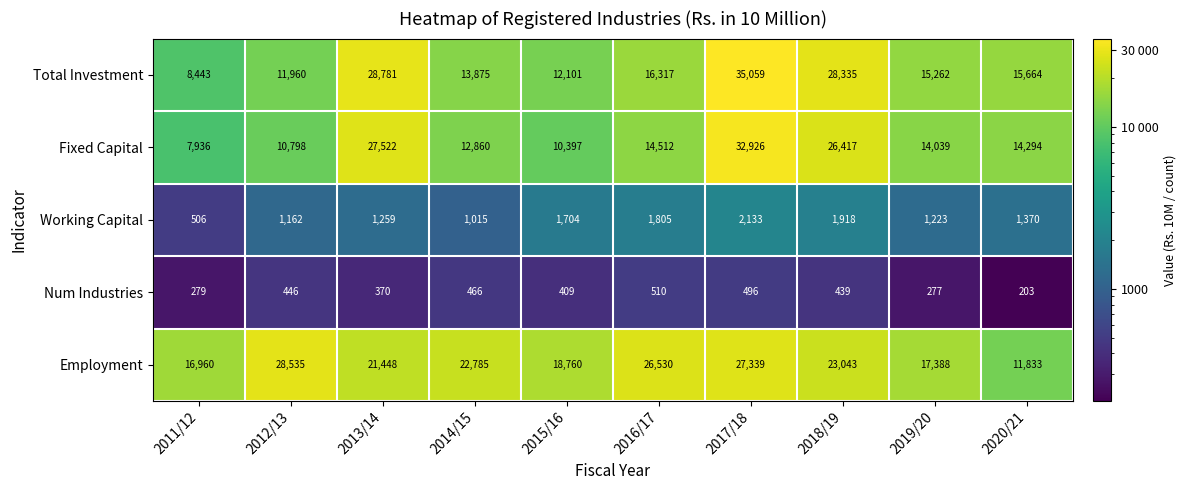

At which category is the sum across all series the highest?

2017/18